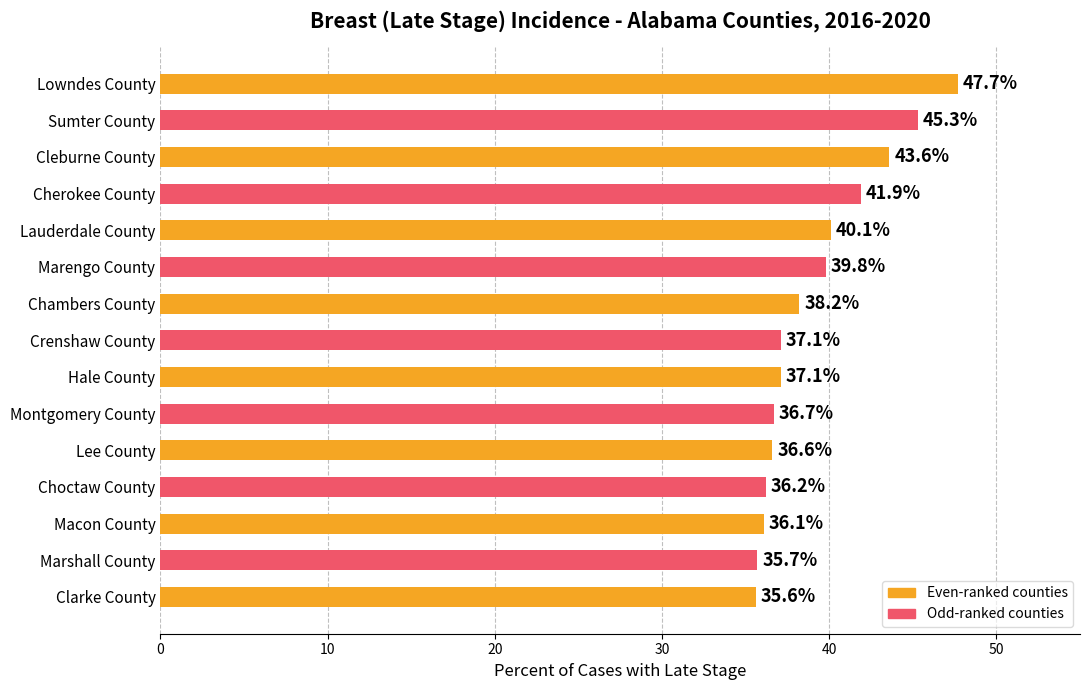

How many bars are there in total?

15